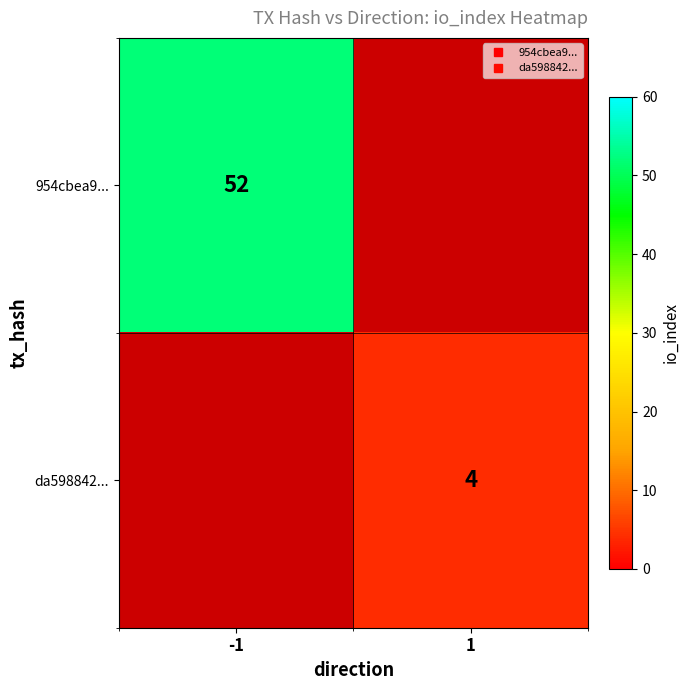

At how many categories does at least one series exceed 13?

1